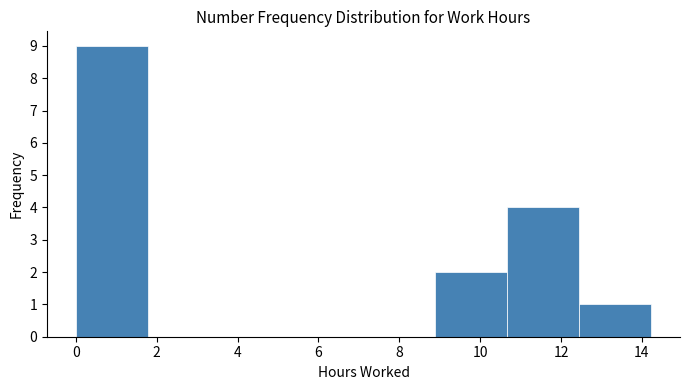

Reading left to right, list every bar in this chart as the range it spans on the x-axis followed by its height. Neither the bar edges nor the heights are printed on the chart, so give them approximately, as read against the axes.

0.0 to 1.8: 9
1.8 to 3.6: 0
3.6 to 5.4: 0
5.4 to 7.2: 0
7.2 to 8.8: 0
8.8 to 10.6: 2
10.6 to 12.4: 4
12.4 to 14.2: 1